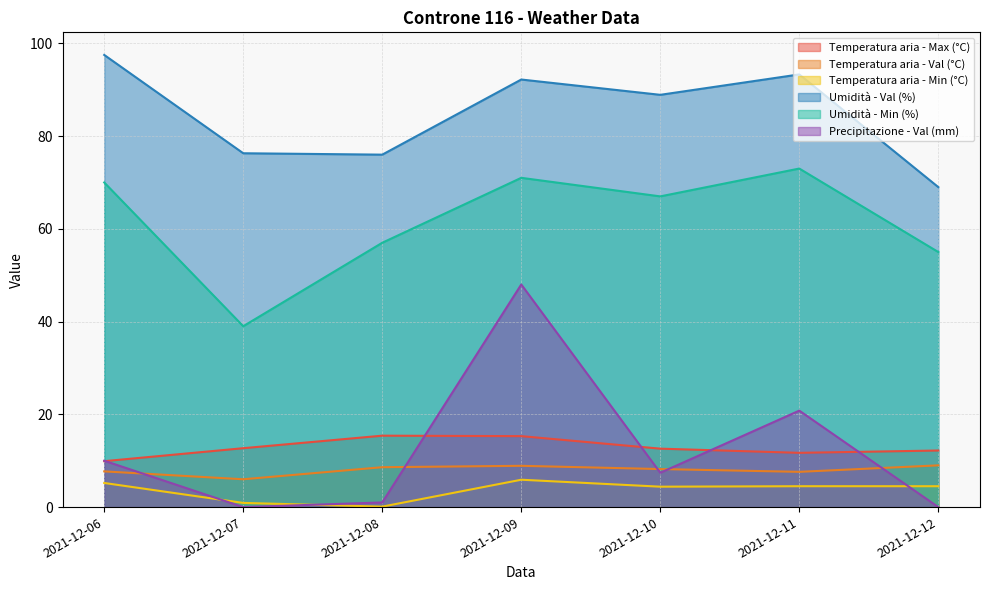

Reading right to left, transcribe all the data shown in this chart.

Temperatura aria - Max (°C): 12.2	11.7	12.6	15.3	15.4	12.7	9.9
Temperatura aria - Val (°C): 9.0	7.6	8.2	8.9	8.6	6.0	7.7
Temperatura aria - Min (°C): 4.5	4.5	4.4	5.9	0.1	0.9	5.2
Umidità - Val (%): 69.0	93.3	88.9	92.2	76.0	76.3	97.5
Umidità - Min (%): 55.0	73.0	67.0	71.0	57.0	39.0	70.0
Precipitazione - Val (mm): 0.0	20.8	7.4	48.0	1.0	0.0	10.0